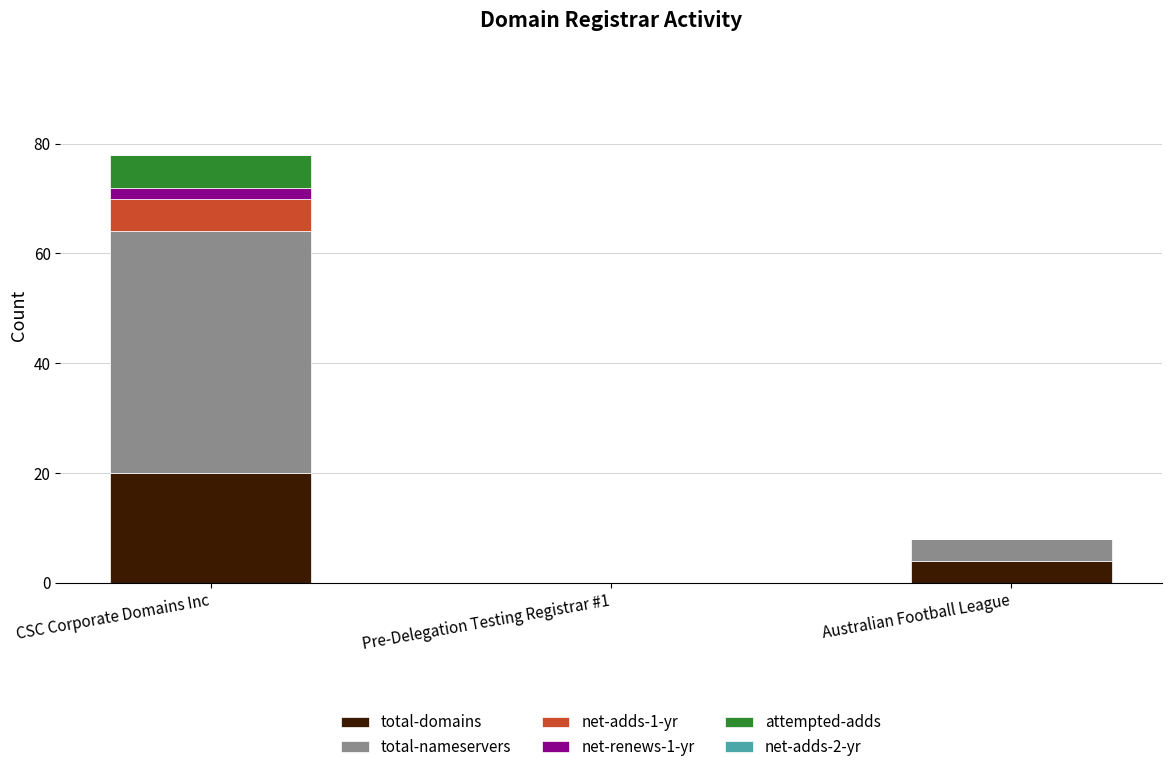

The value of total-domains at Pre-Delegation Testing Registrar #1 is 10. True or false?

False